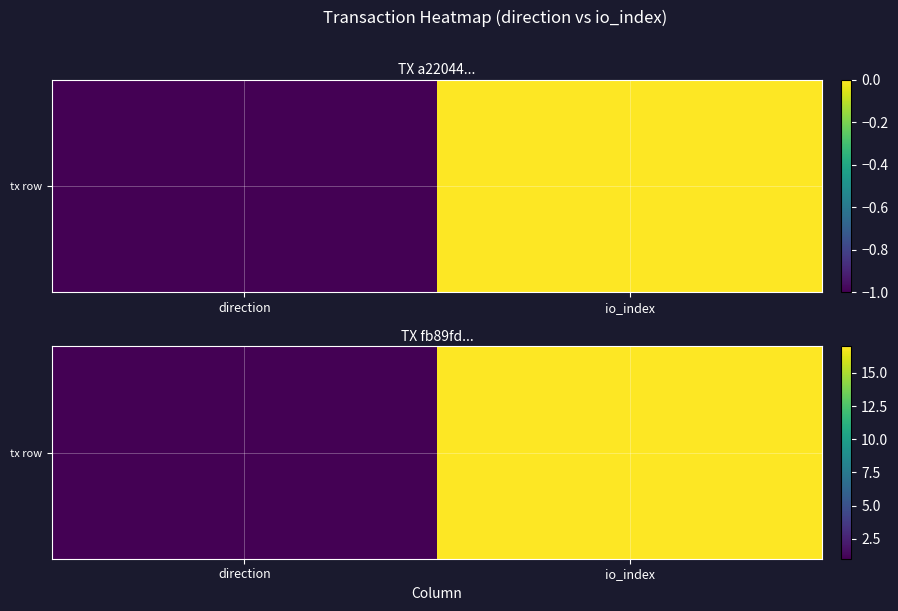

How many distinct data groups are displayed?

1